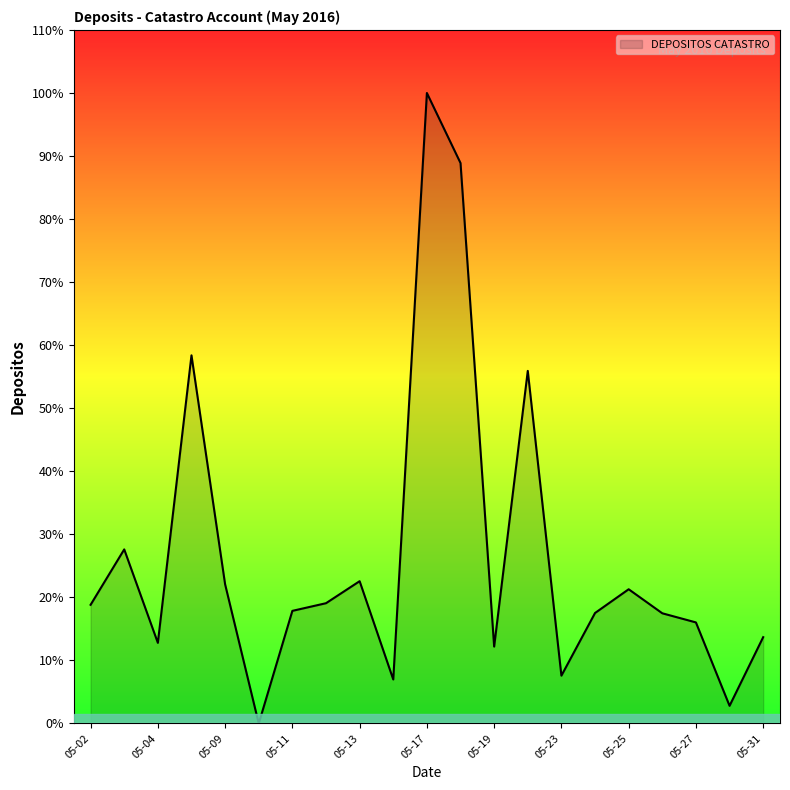

Is this an area chart (filled region under the line)?

Yes